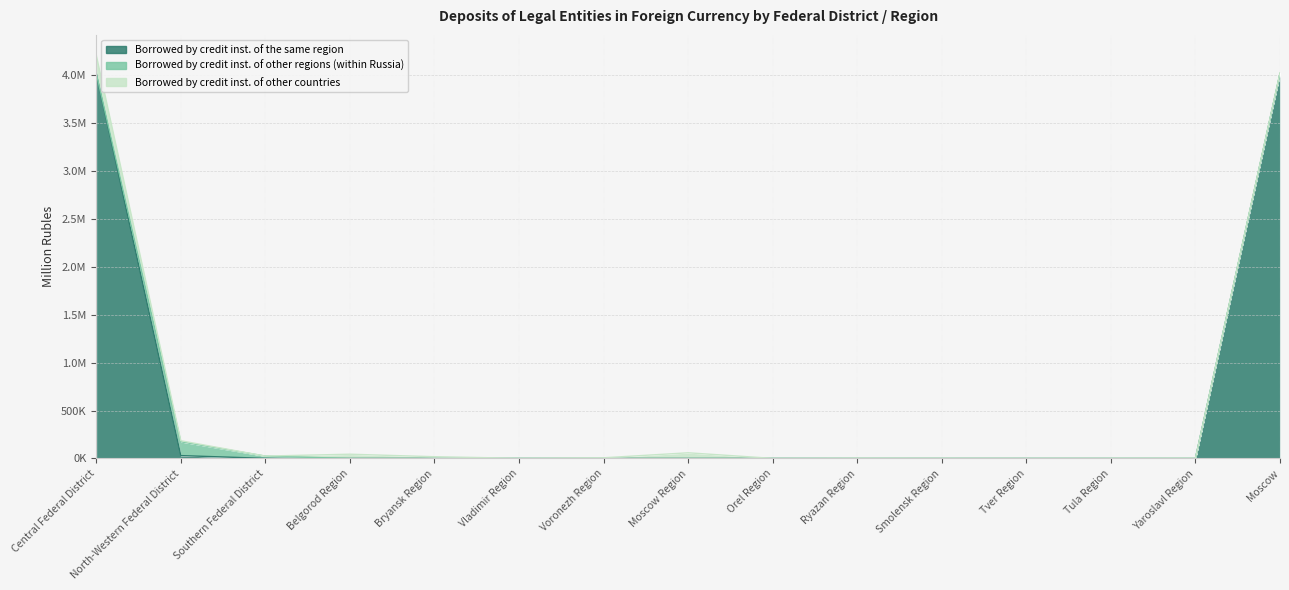

Reading left to right, extract all data points from this chart.

Borrowed by credit inst. of the same region: Central Federal District=4014499	North-Western Federal District=29827	Southern Federal District=1263	Belgorod Region=0	Bryansk Region=0	Vladimir Region=0	Voronezh Region=0	Moscow Region=0	Orel Region=0	Ryazan Region=0	Smolensk Region=0	Tver Region=5	Tula Region=0	Yaroslavl Region=0	Moscow=4014229
Borrowed by credit inst. of other regions (within Russia): Central Federal District=4050	North-Western Federal District=144755	Southern Federal District=23138	Belgorod Region=0	Bryansk Region=0	Vladimir Region=0	Voronezh Region=5	Moscow Region=43	Orel Region=454	Ryazan Region=0	Smolensk Region=0	Tver Region=0	Tula Region=0	Yaroslavl Region=0	Moscow=3548
Borrowed by credit inst. of other countries: Central Federal District=190532	North-Western Federal District=10311	Southern Federal District=458	Belgorod Region=44425	Bryansk Region=18257	Vladimir Region=1723	Voronezh Region=7002	Moscow Region=59241	Orel Region=492	Ryazan Region=3821	Smolensk Region=2619	Tver Region=1853	Tula Region=2565	Yaroslavl Region=3423	Moscow=6915